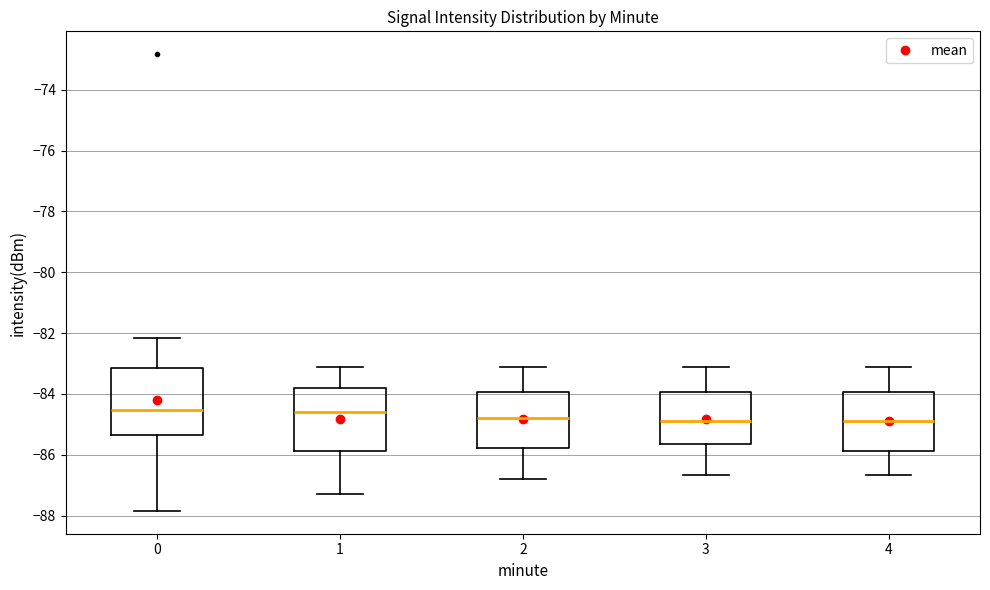

Reading left to right, transcribe this box plot: for each box, give where its median line is, the range the box spans, and where its two whiskers end, as read against the y-axis. The values are not printed on the chart, so give them approximately, as read against the axis.

0: median -84.6, box -85.4 to -83.2, whiskers -87.8 to -82.2
1: median -84.6, box -85.8 to -83.8, whiskers -87.2 to -83.2
2: median -84.8, box -85.8 to -84.0, whiskers -86.8 to -83.2
3: median -85.0, box -85.6 to -84.0, whiskers -86.6 to -83.2
4: median -85.0, box -85.8 to -84.0, whiskers -86.6 to -83.2